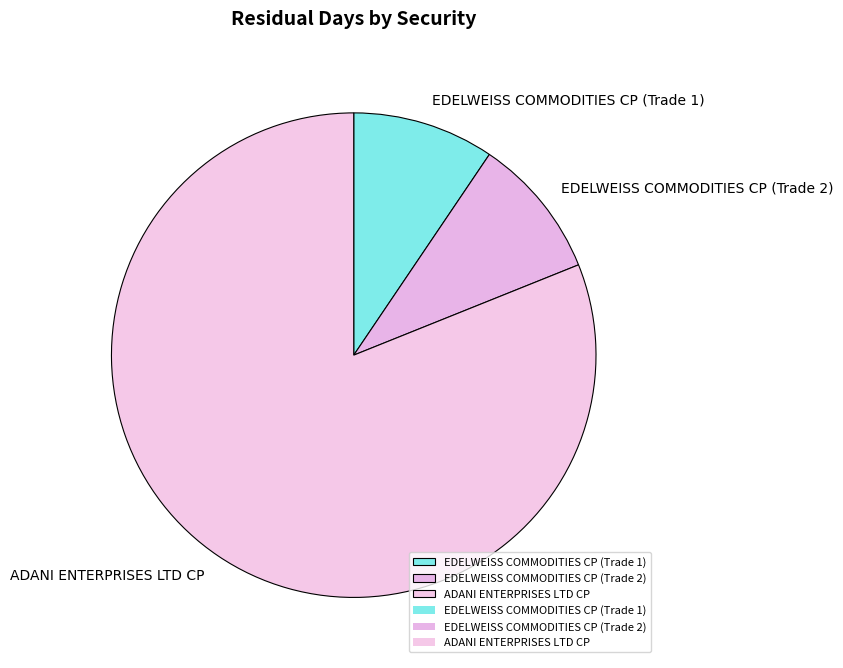

Is the sum of ADANI ENTERPRISES LTD CP and EDELWEISS COMMODITIES CP (Trade 2) greater than half?

Yes